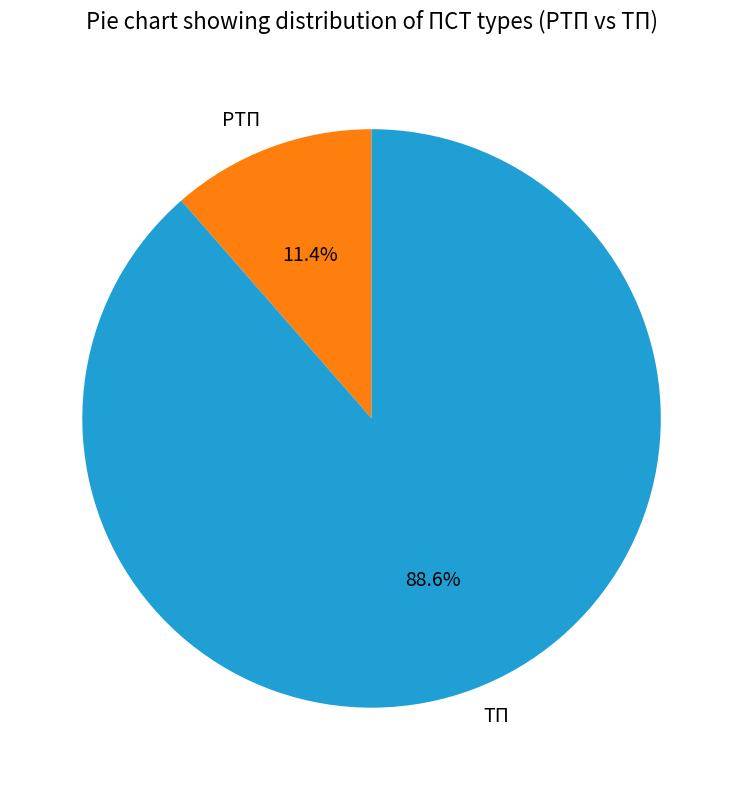

Is the sum of РТП and ТП greater than half?

Yes